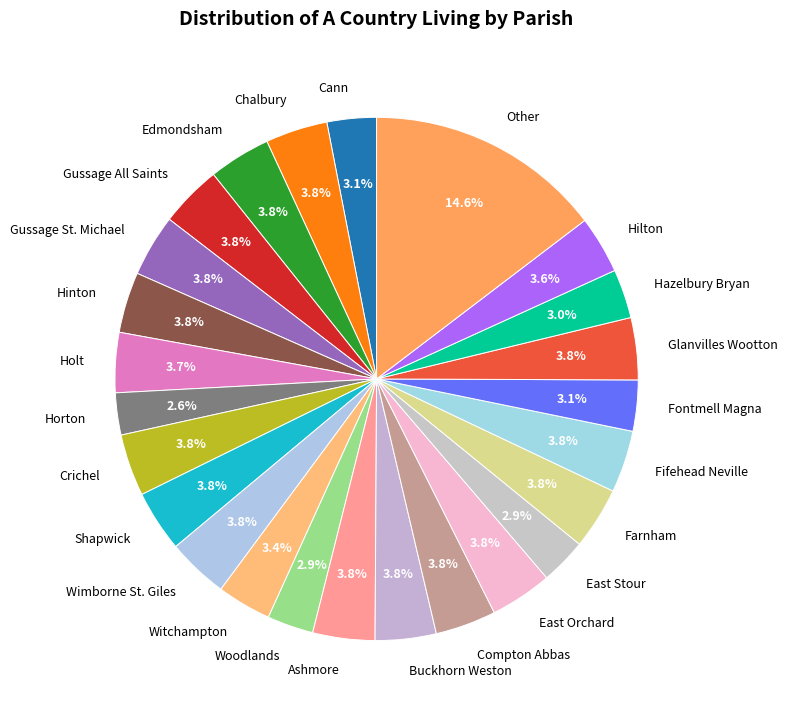

Is there any slice that represents more than half of the pie?

No